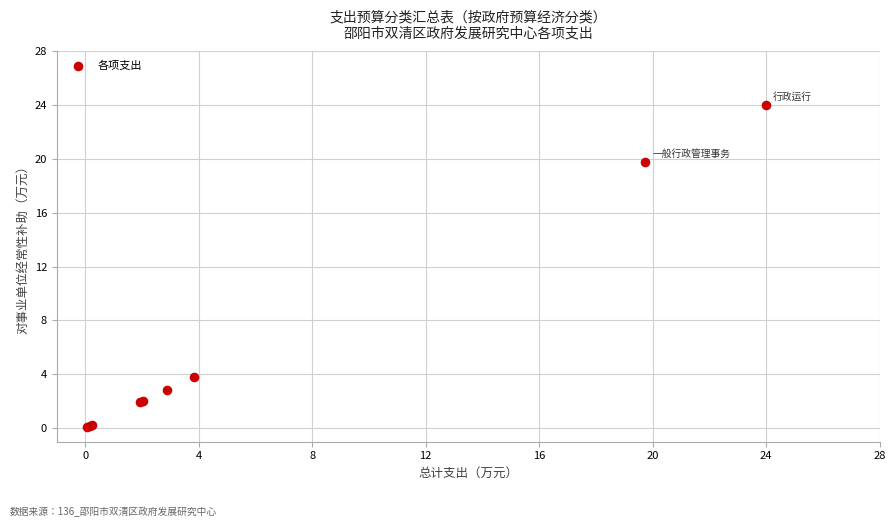

What Y value in the scatter plot is closest to 12?

19.7